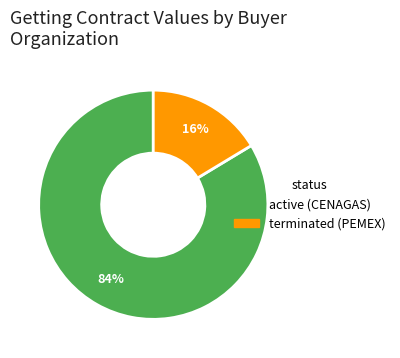

How many slices are in this pie chart?

2